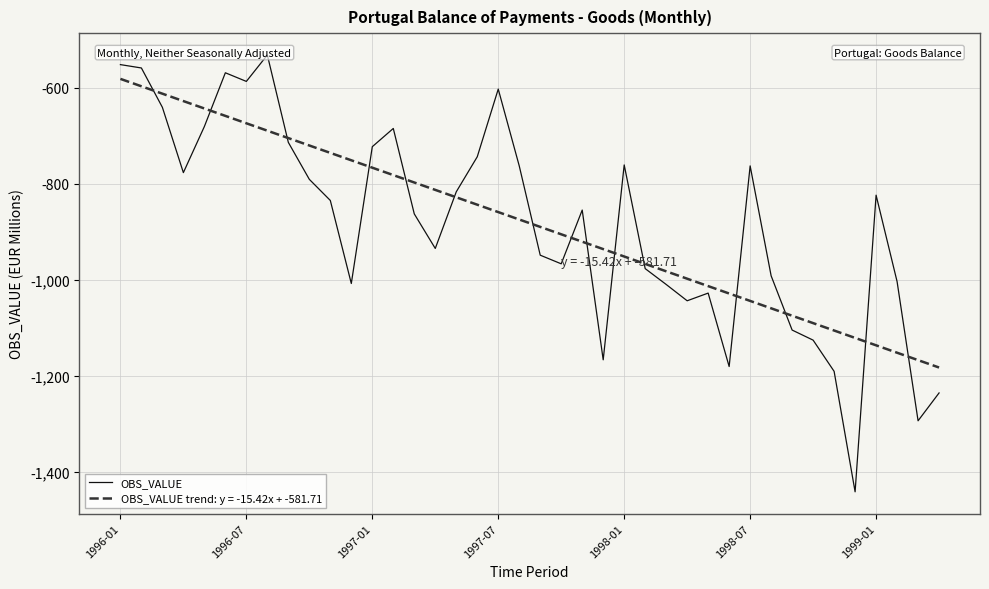

What is the highest value of the OBS_VALUE trend: y = -15.42x + -581.71 series?

-581.7